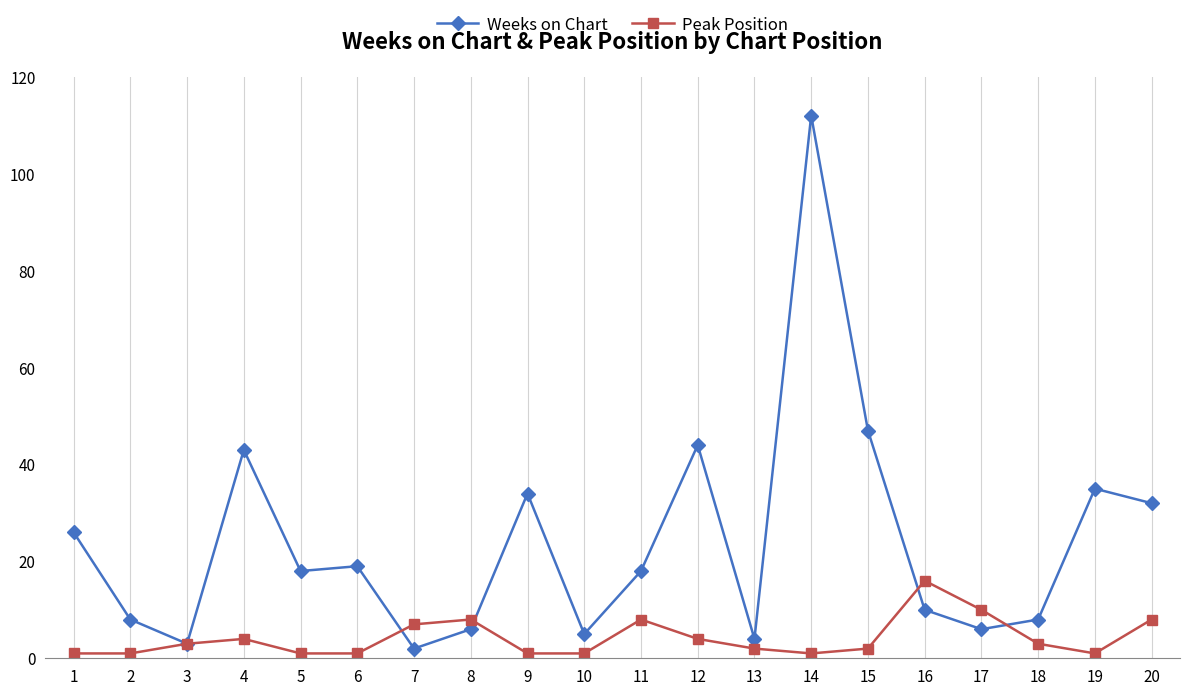

Rank the series by their average value, from highest to lowest.

Weeks on Chart, Peak Position